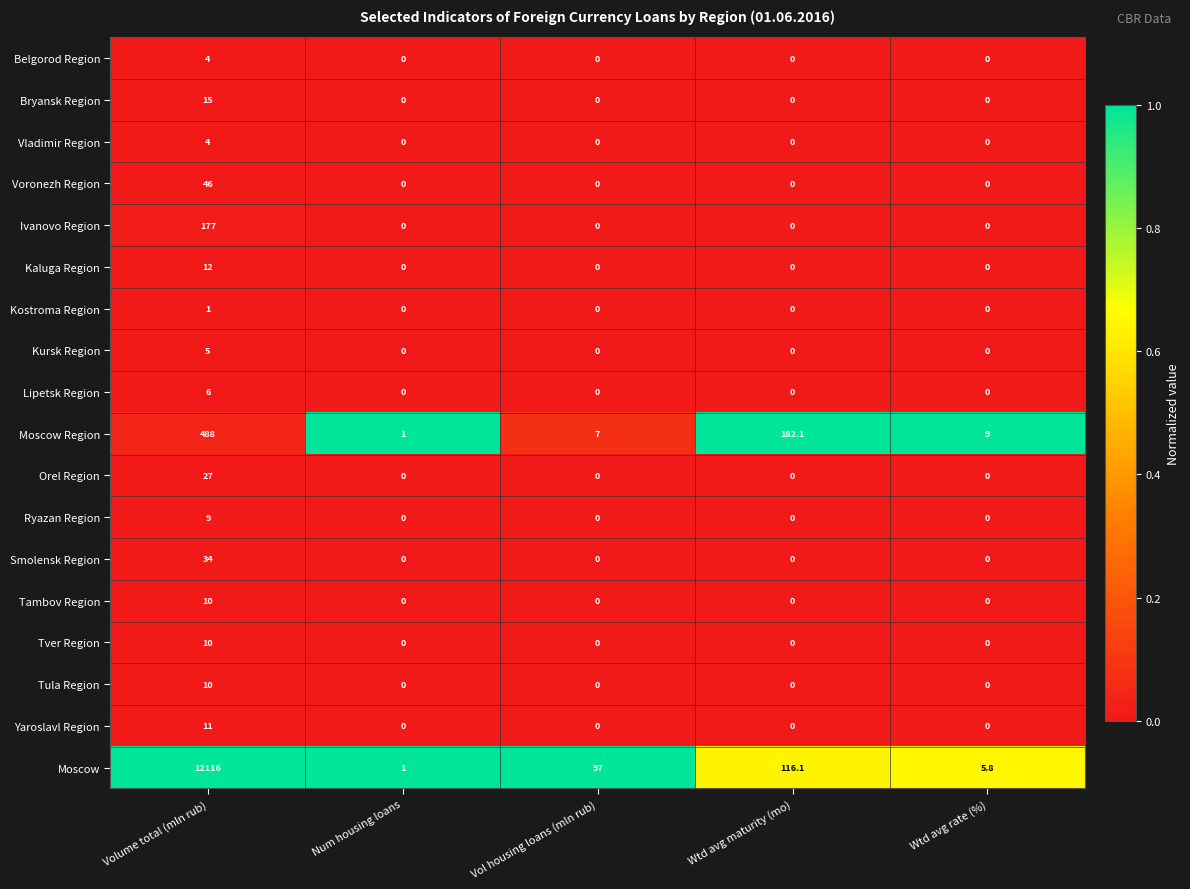

The value of Ivanovo Region at Wtd avg rate (%) is 0.0. True or false?

True